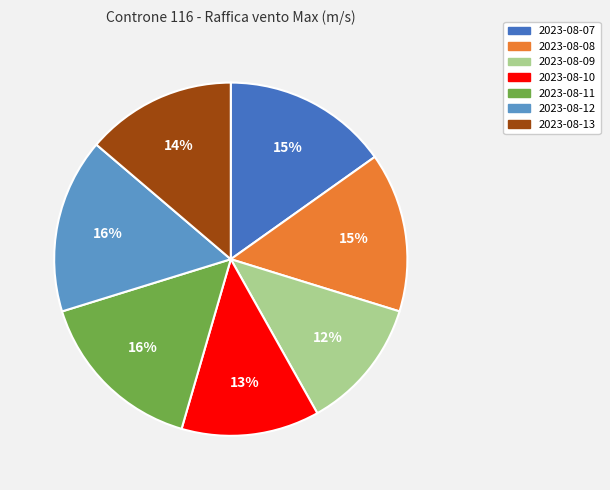

To the nearest percent, what is the difference between the 2023-08-13 and 2023-08-08 slice percentages?

1%